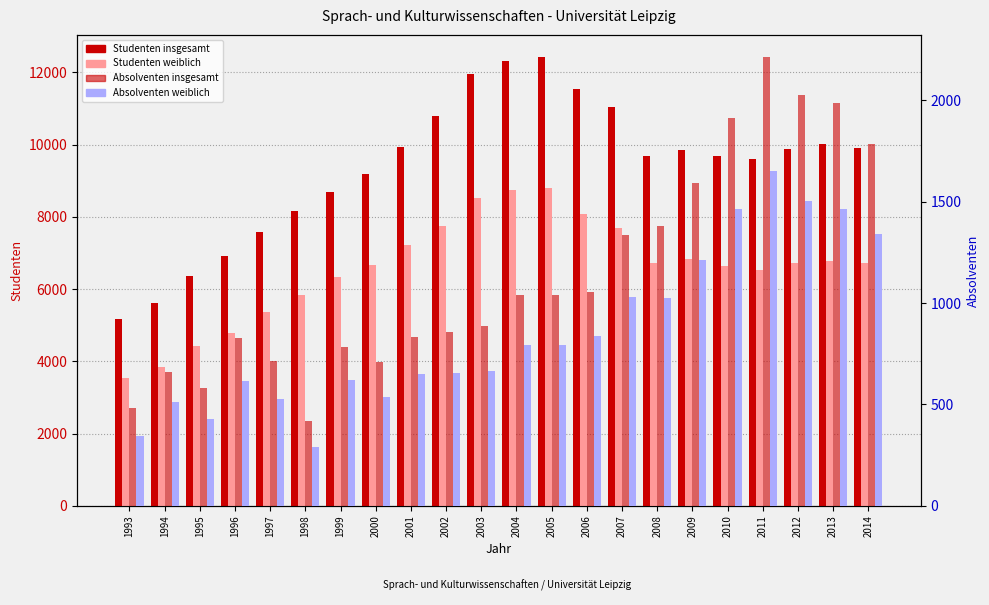

List the series in order of their peak value, highest first.

Studenten insgesamt, Studenten weiblich, Absolventen insgesamt, Absolventen weiblich